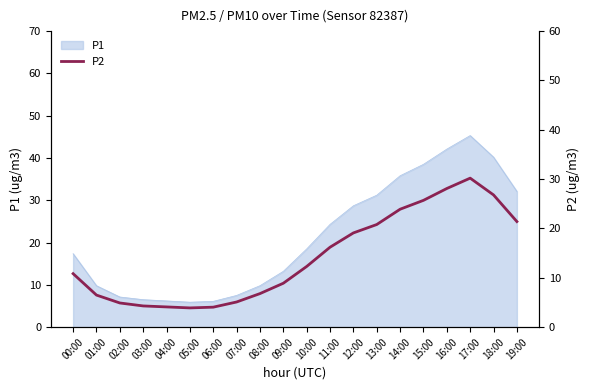

Read the value at 11:00.

16.2